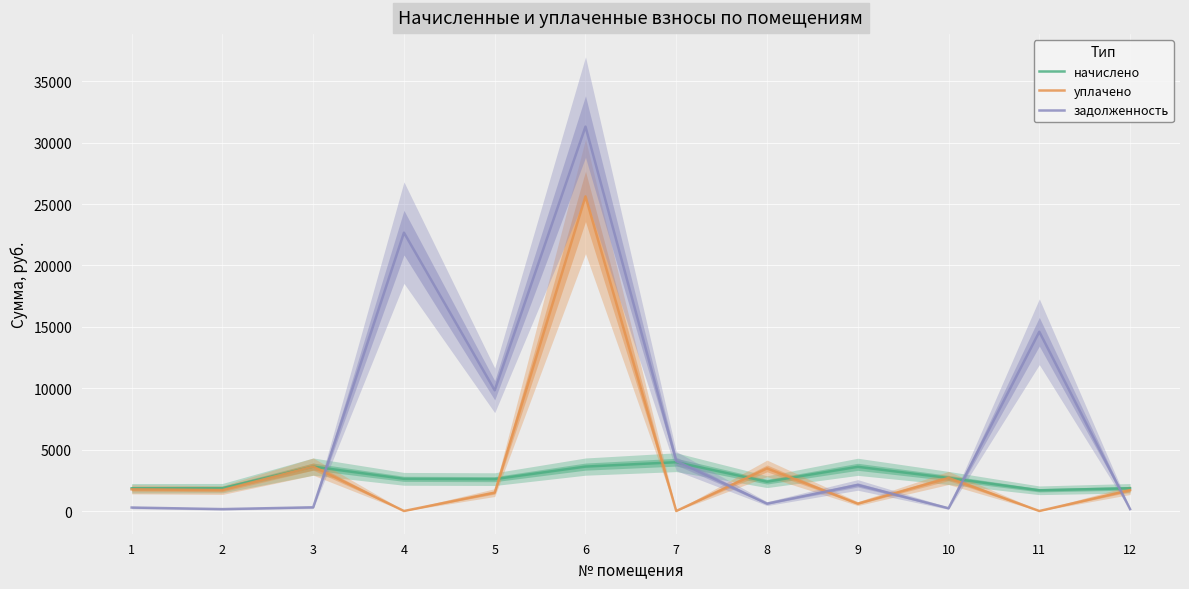

The value of начислено at 4 is 2619.6. True or false?

True